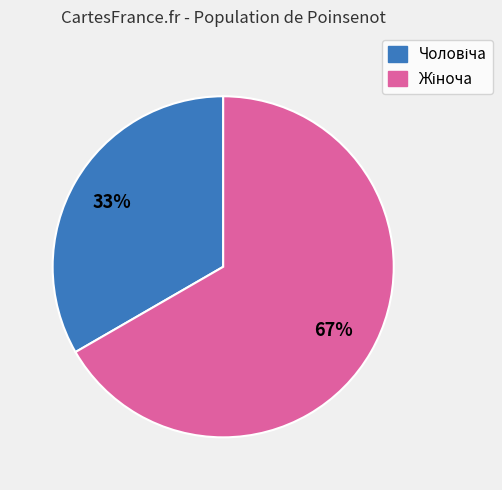

How many segments does this pie chart have?

2